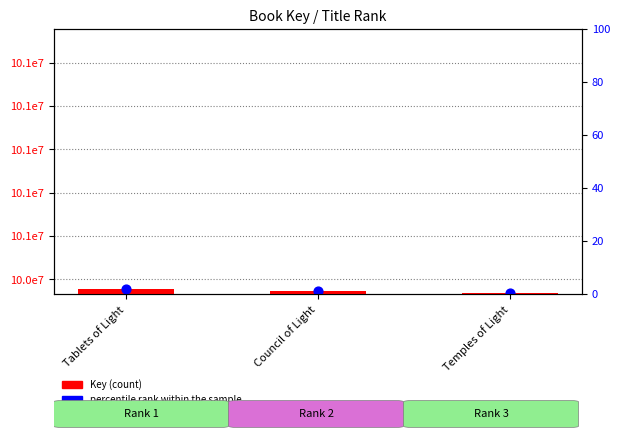

Which series has the largest Y range (max minus min)?

Key (count)